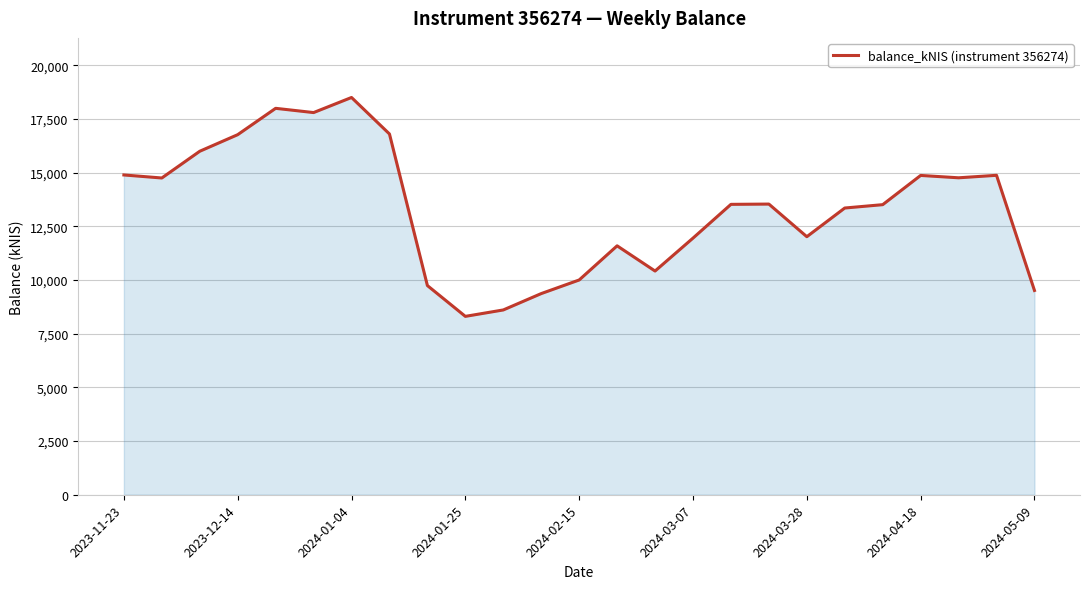

What is the difference between the maximum and minimum values?

10193.6